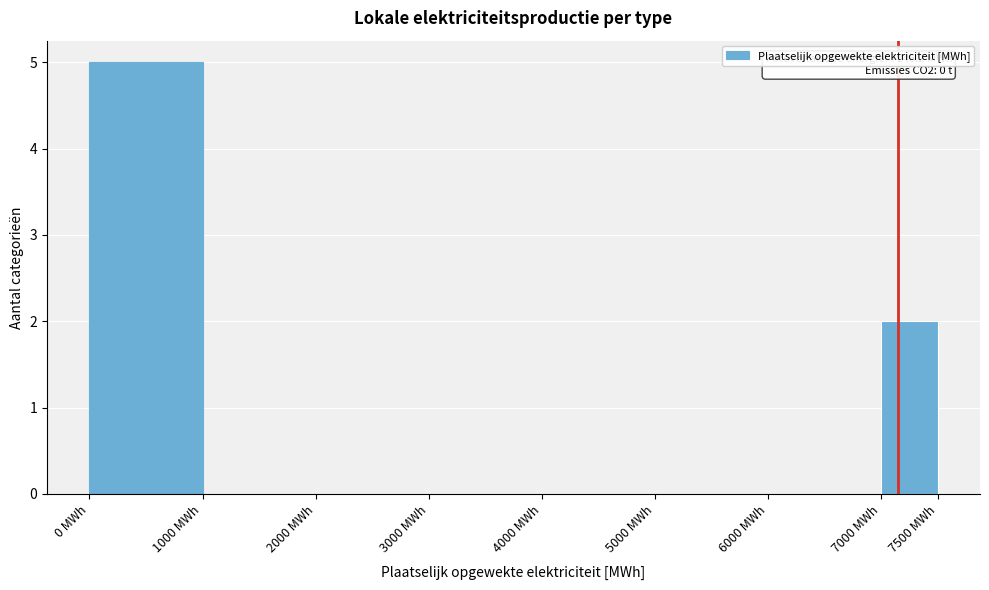

Over which range of the x-axis is the bar tallest?

0 to 1000